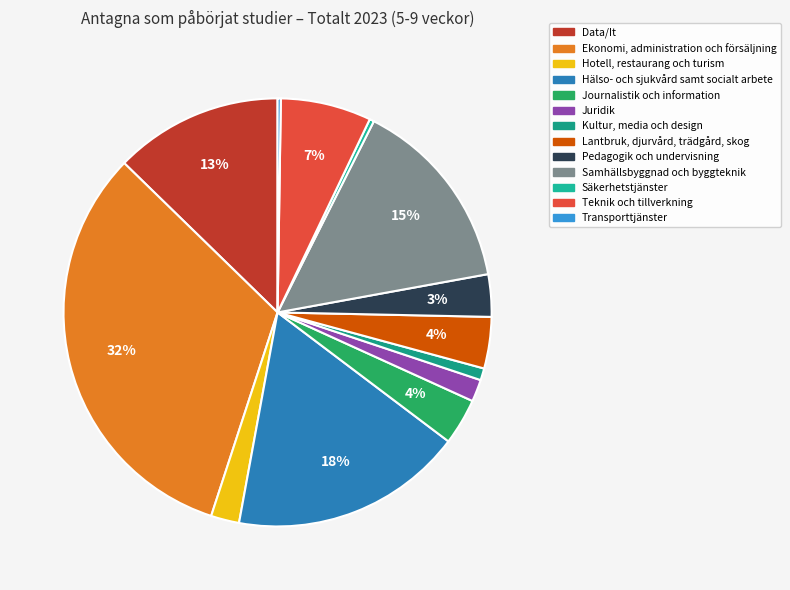

Rank the categories by value from highest to lowest.

Ekonomi, administration och försäljning, Hälso- och sjukvård samt socialt arbete, Samhällsbyggnad och byggteknik, Data/It, Teknik och tillverkning, Lantbruk, djurvård, trädgård, skog, Journalistik och information, Pedagogik och undervisning, Hotell, restaurang och turism, Juridik, Kultur, media och design, Säkerhetstjänster, Transporttjänster